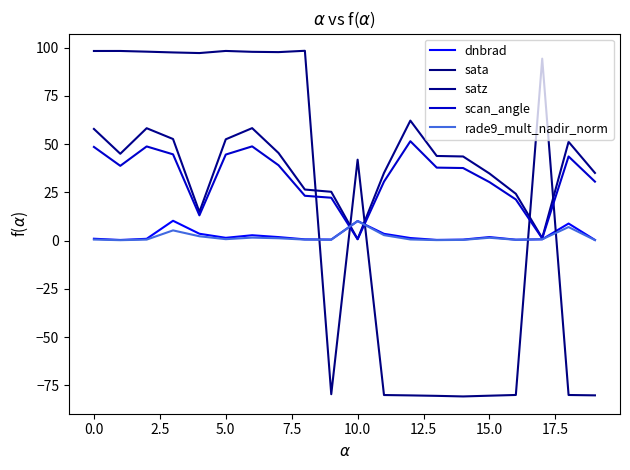

What is the label of the 19th point from the left?

18